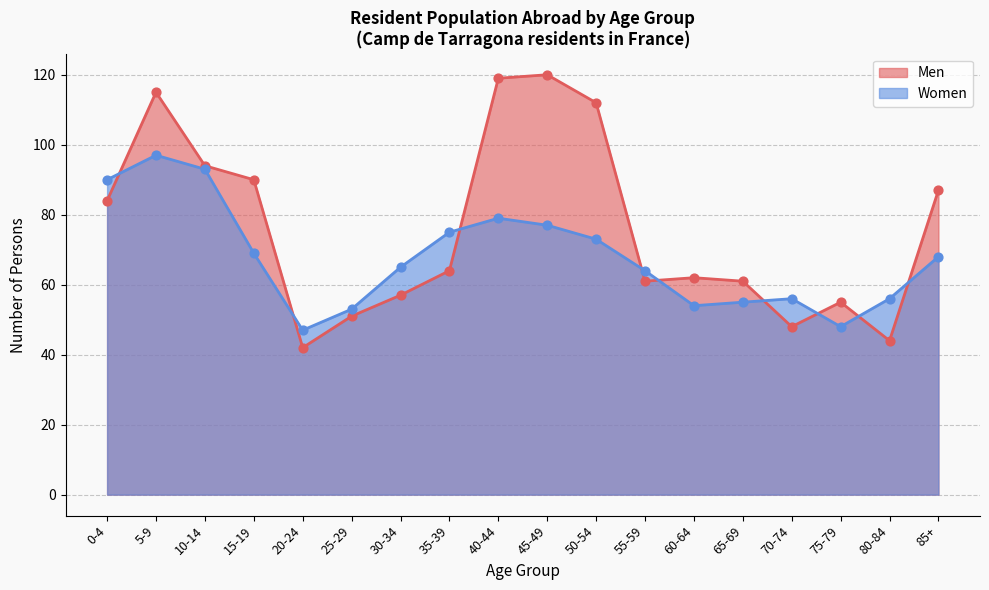

At which category is the sum across all series the highest?

5-9